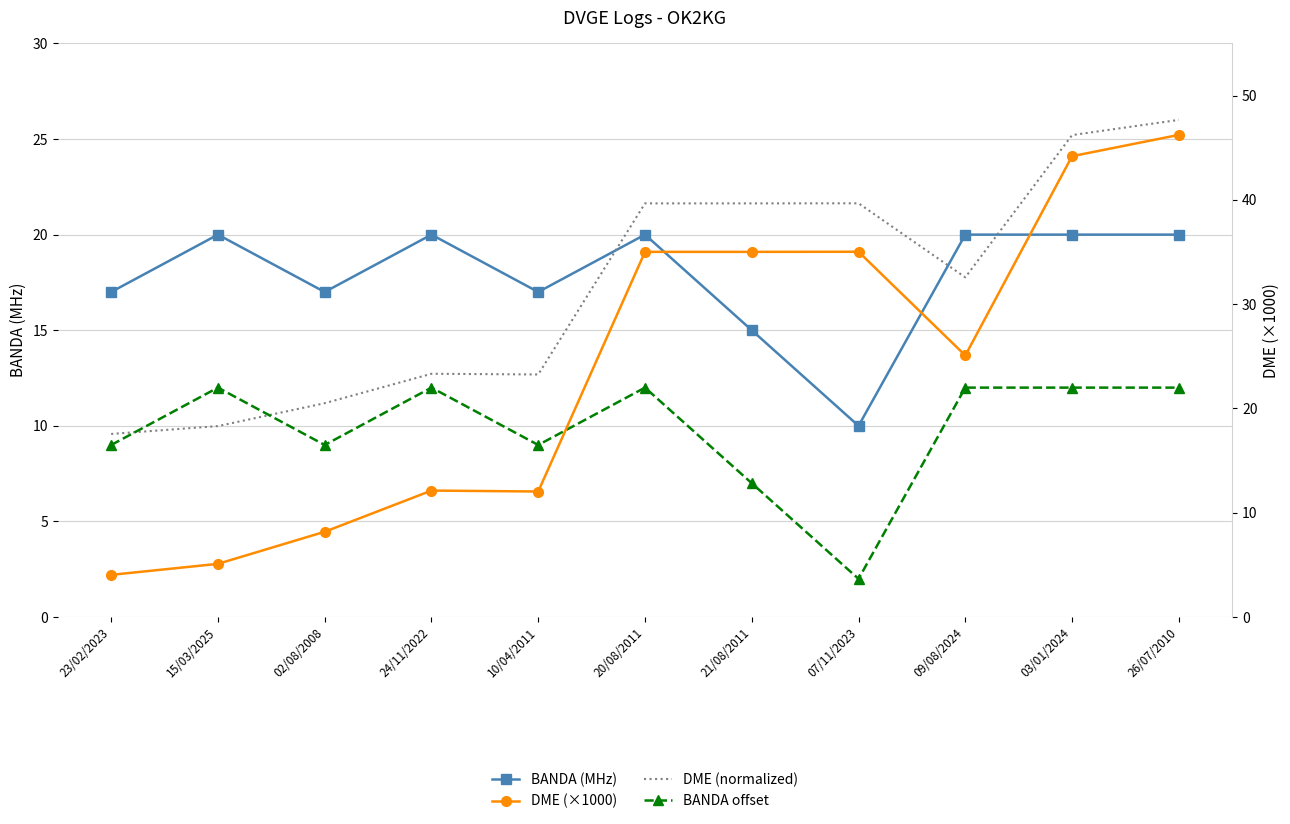

How many times do DME (×1000) and BANDA (MHz) cross each other?

1